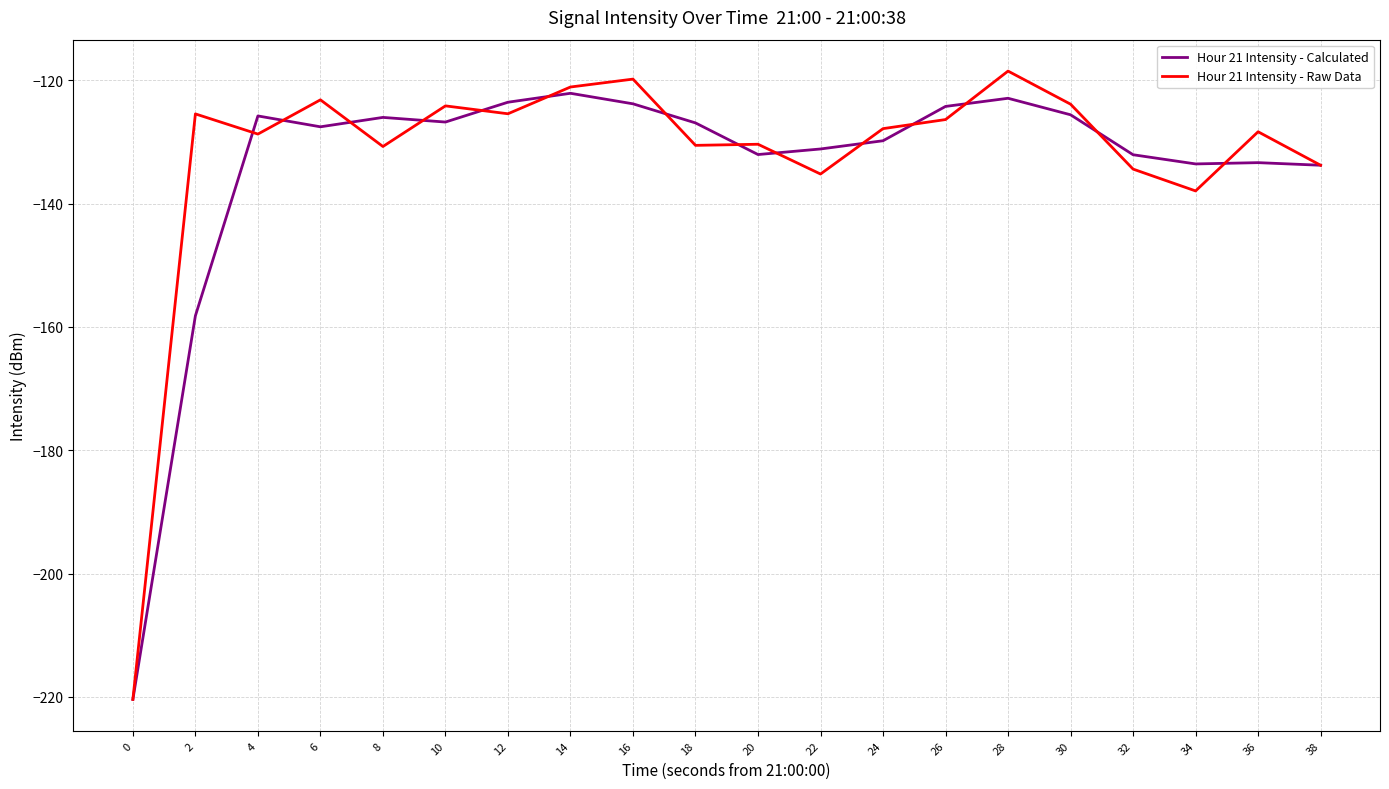

Does the chart display data point markers on the line(s)?

No